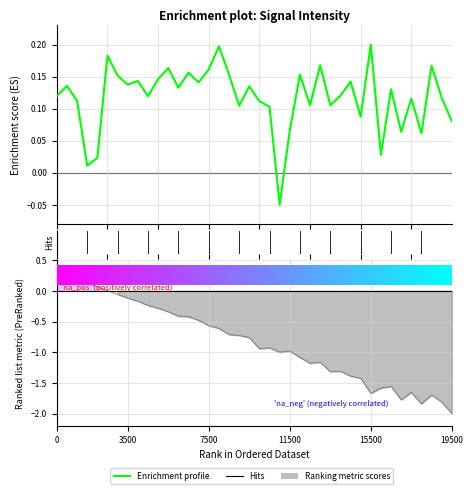

Count the number of values greater than 0.

39